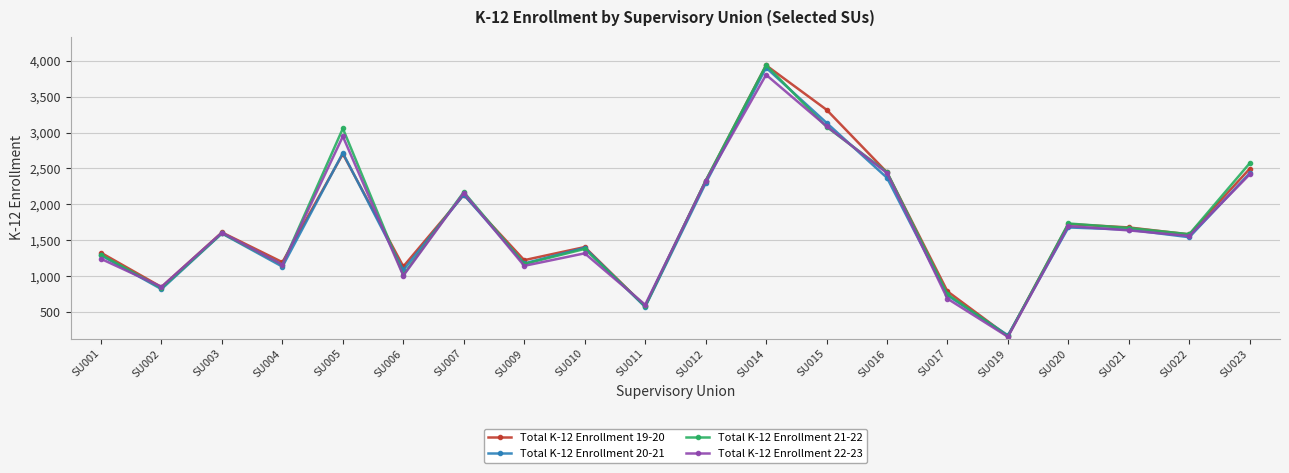

How many data points in Total K-12 Enrollment 21-22 are less than 1600?

10